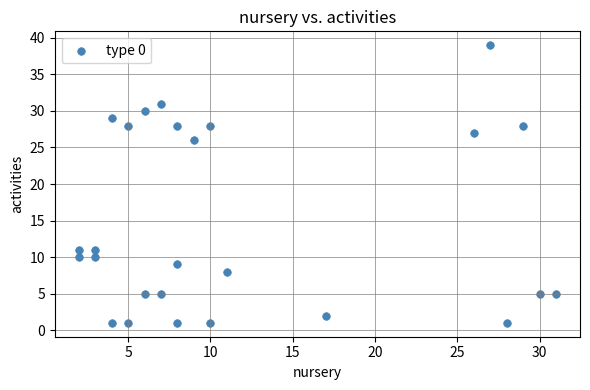

What is the range of Y values (max minus min)?

38